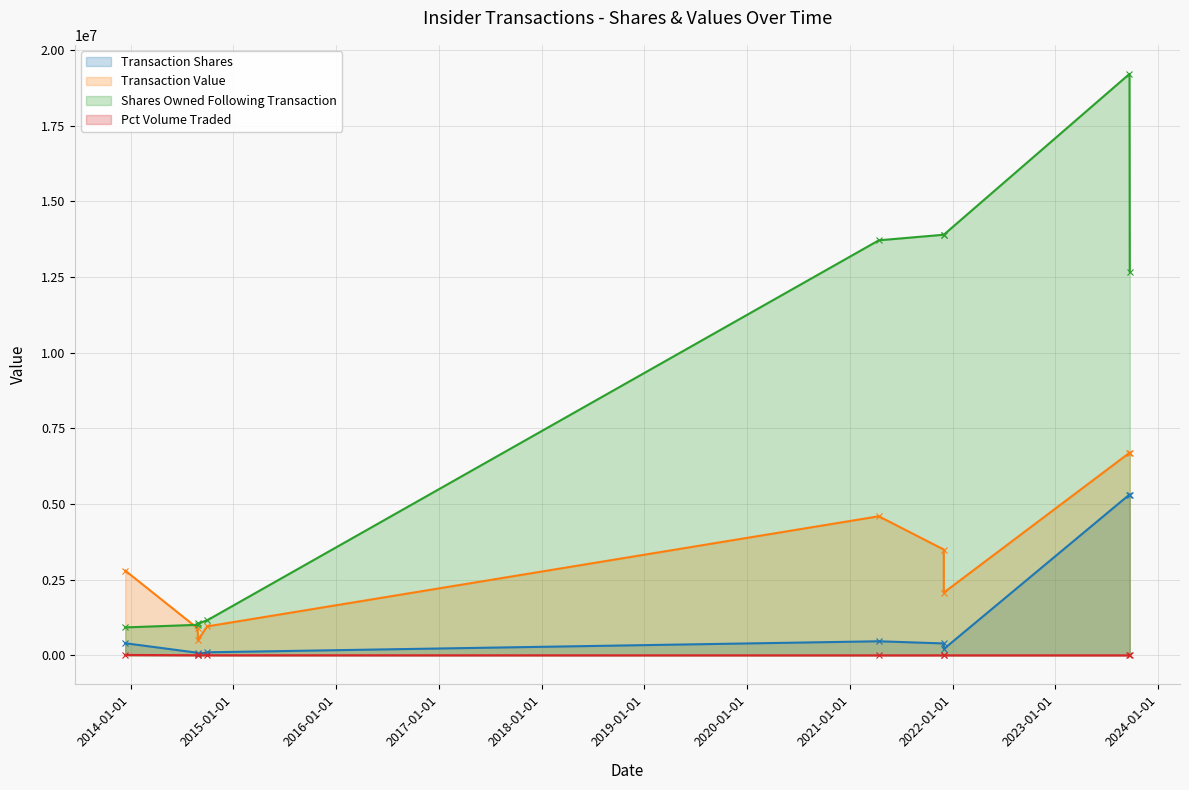

Reading left to right, list all the values displayed in this chart.

Transaction Shares: 400000	85244	47000	100000	464500	393168	208142	5313100	5313100
Transaction Value: 2800000	895093	509936	955970	4594594	3494733	2072642	6692265	6692265
Shares Owned Following Transaction: 923187	1008431	1055431	1155431	13711517	13896543	13896543	19209643	12674775
Pct Volume Traded: 13537	3414	3391	2649	1	1	1	0	0